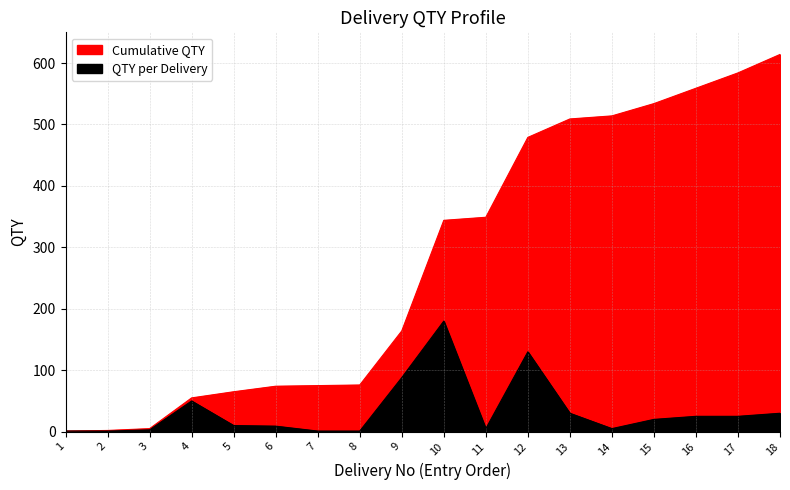

Where is Cumulative QTY nearest to the value 307?

10